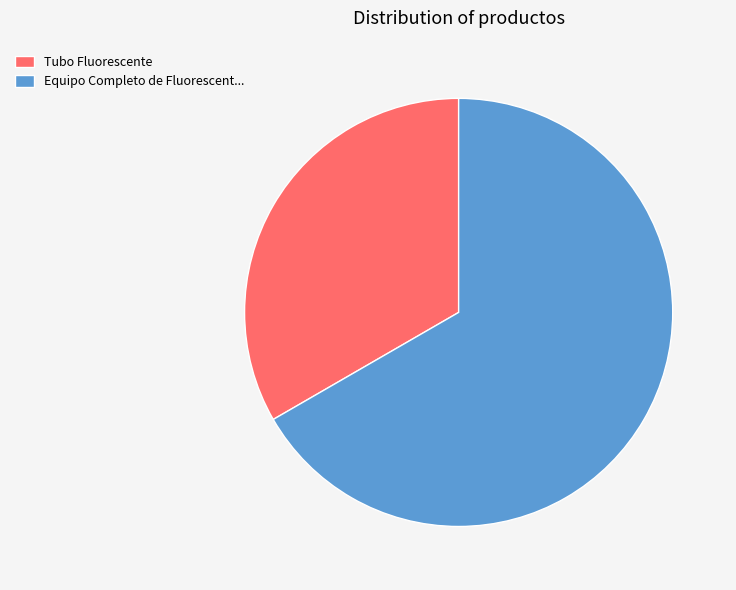

How many slices are in this pie chart?

2